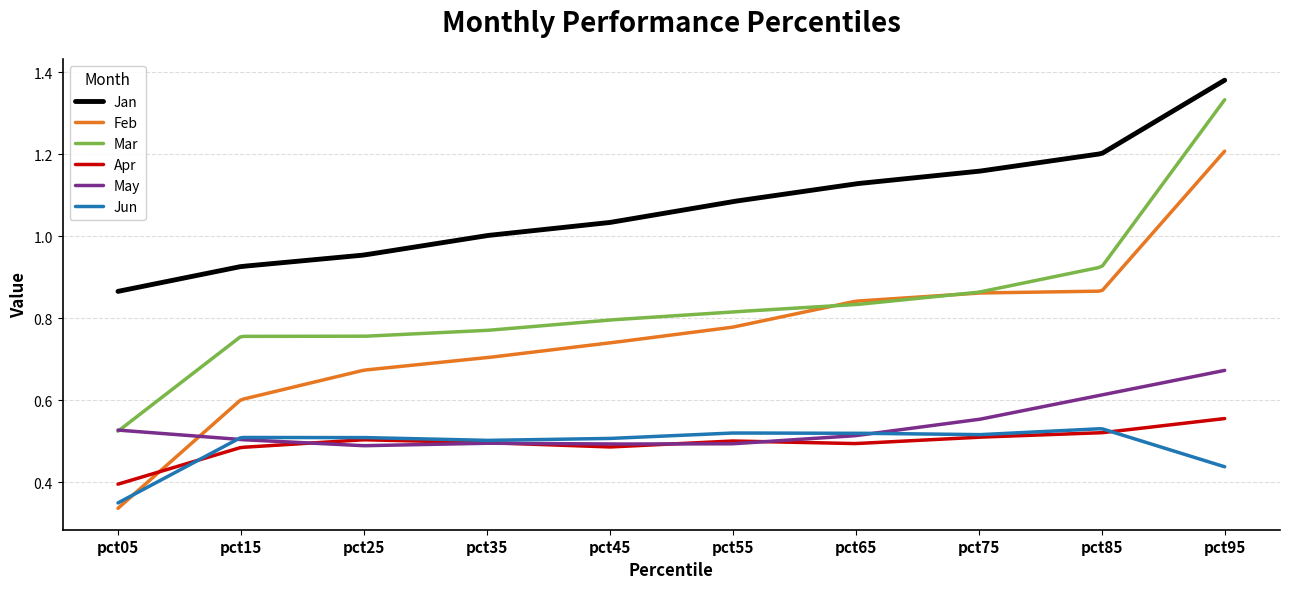

Which series has the largest total across all categories?

Jan